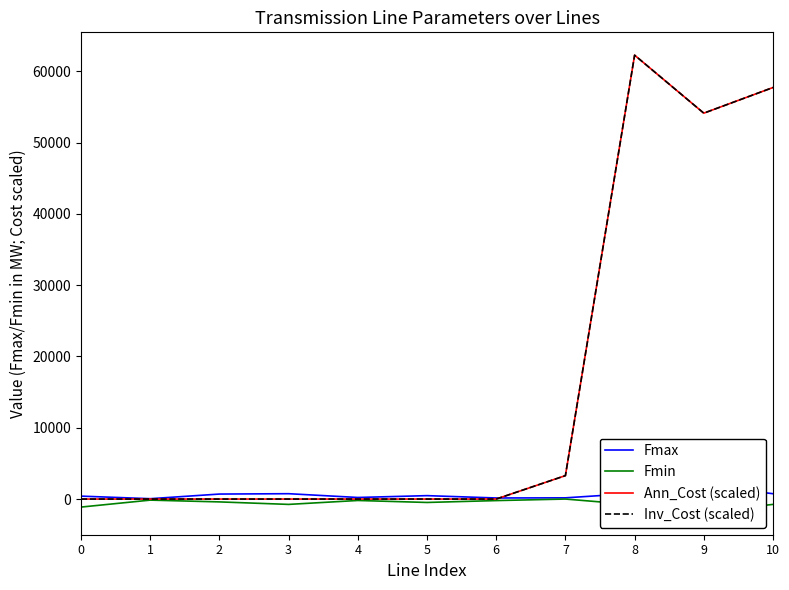

Where is Fmin nearest to the value -900?

8